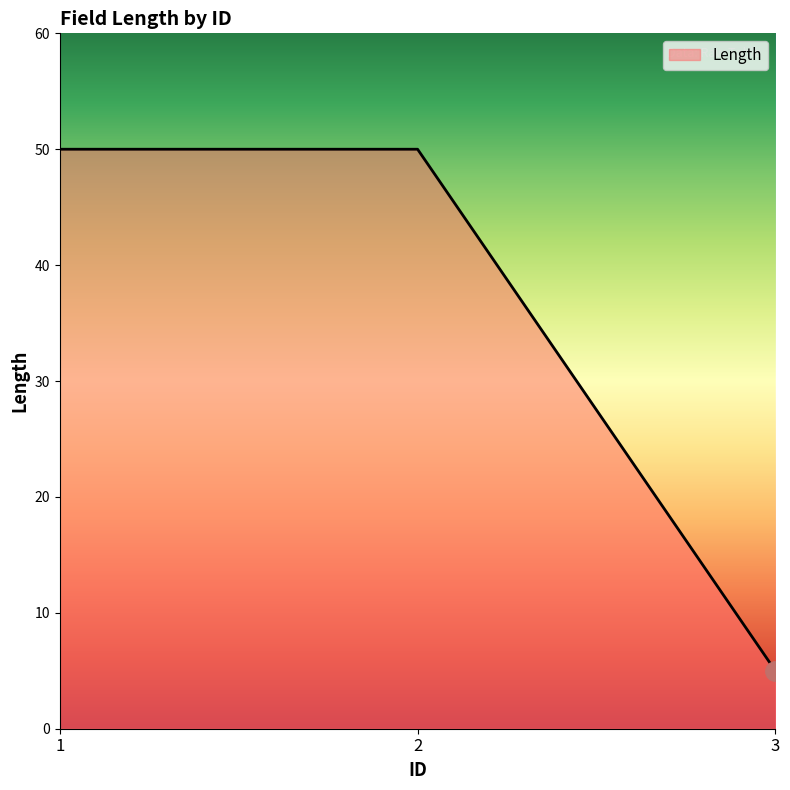

How many values are below 50?

1